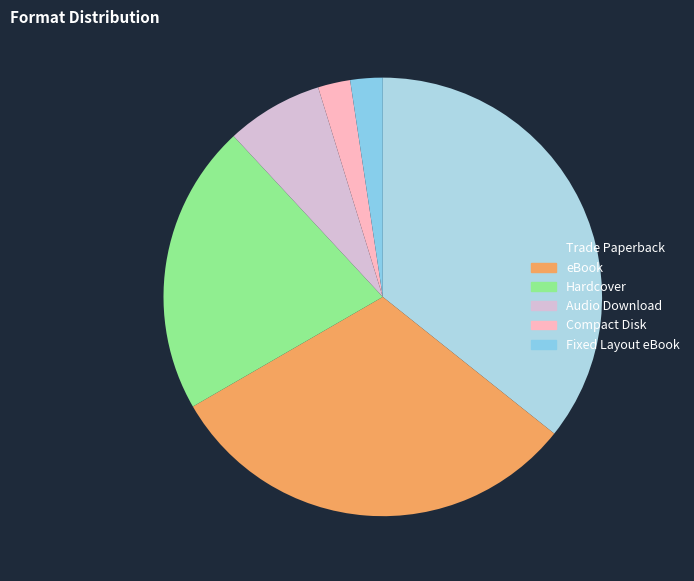

Which slice is the largest?

Trade Paperback